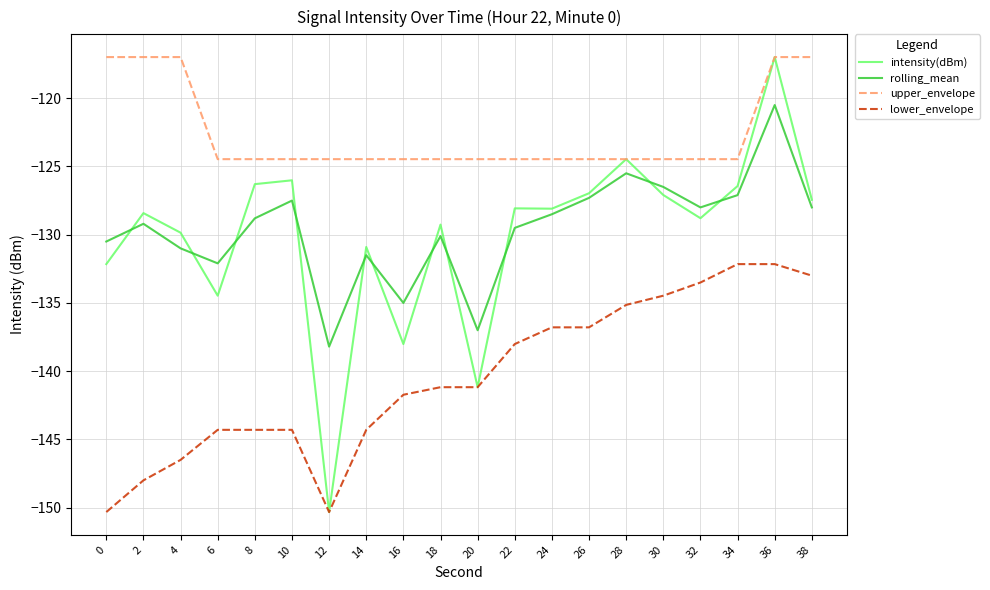

True or false: rolling_mean and lower_envelope cross at least once.

False